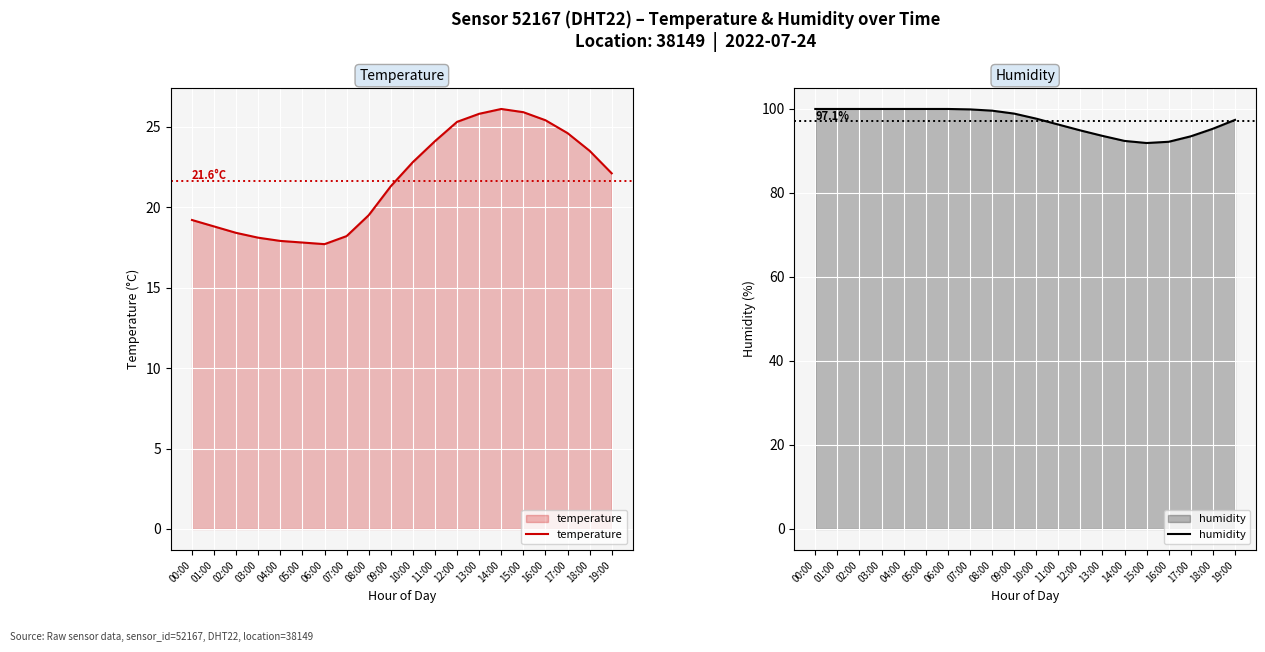

Reading right to left, transcribe all the data shown in this chart.

temperature: 22.1	23.5	24.6	25.4	25.9	26.1	25.8	25.3	24.1	22.8	21.3	19.5	18.2	17.7	17.8	17.9	18.1	18.4	18.8	19.2
humidity: 97.3	95.2	93.4	92.1	91.8	92.3	93.5	94.8	96.2	97.6	98.8	99.5	99.8	99.9	99.9	99.9	99.9	99.9	99.9	99.9